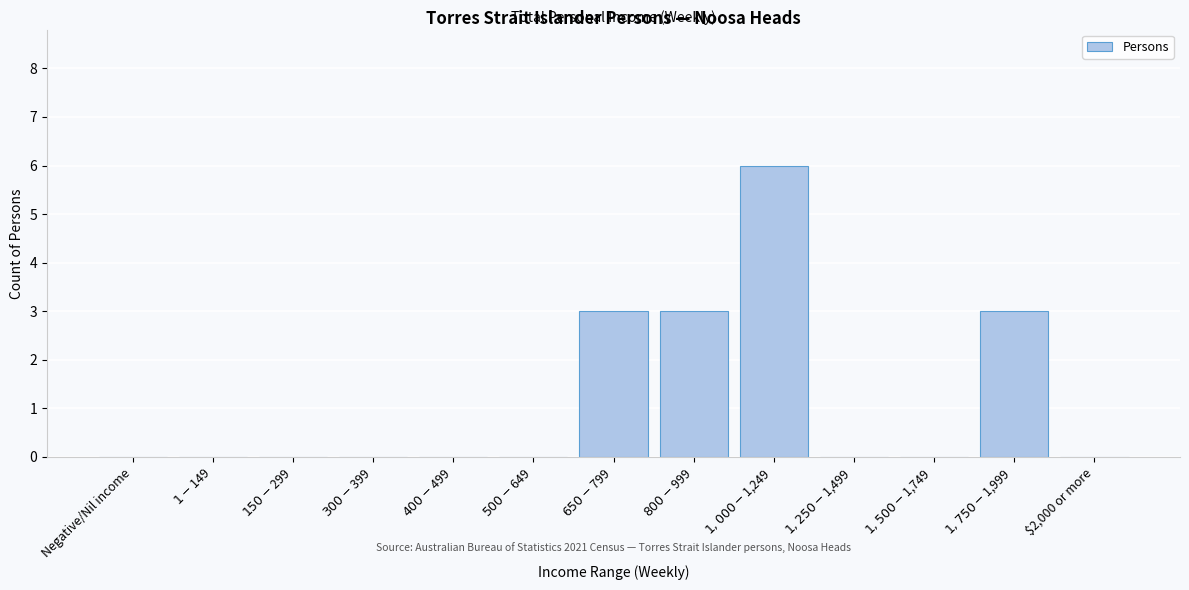

What is the sum of all values?

15